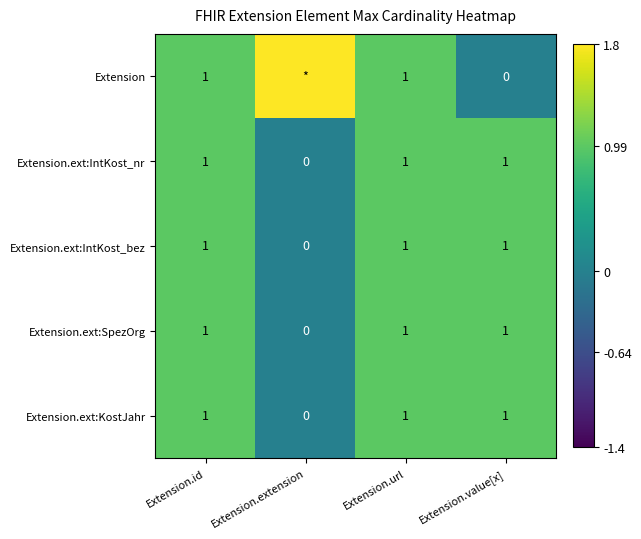

At which label does Extension.ext:IntKost_nr reach its minimum?

Extension.extension